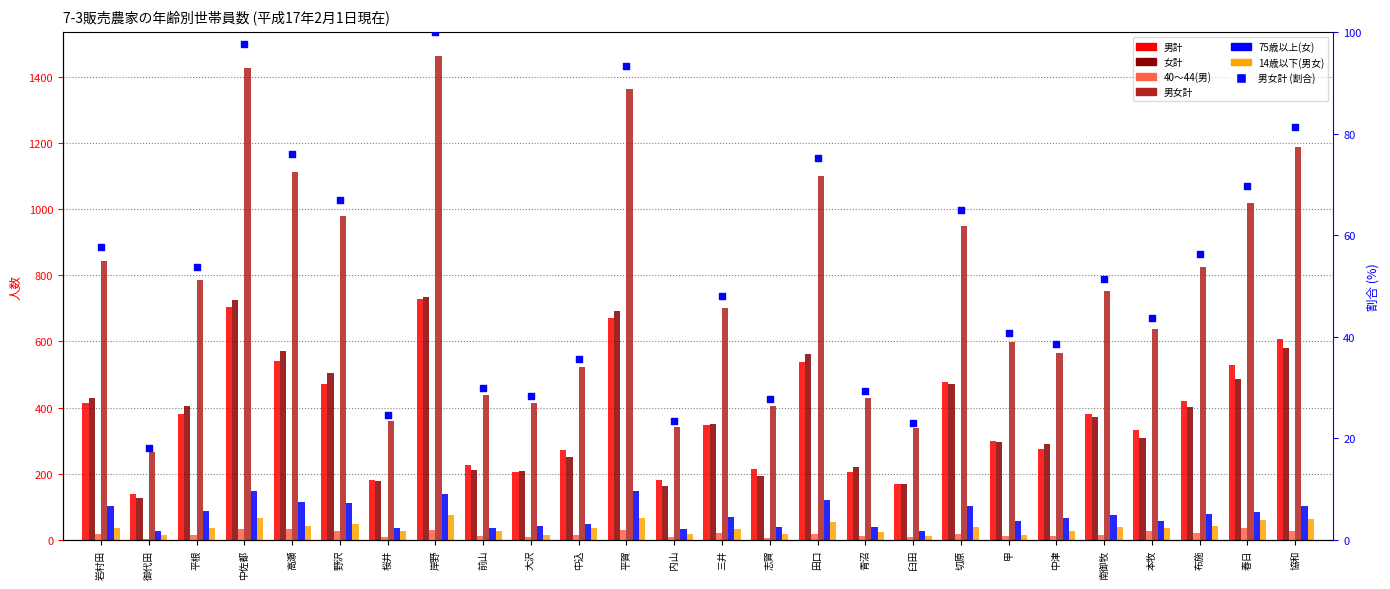

What is the total value across all series at 大沢?

895